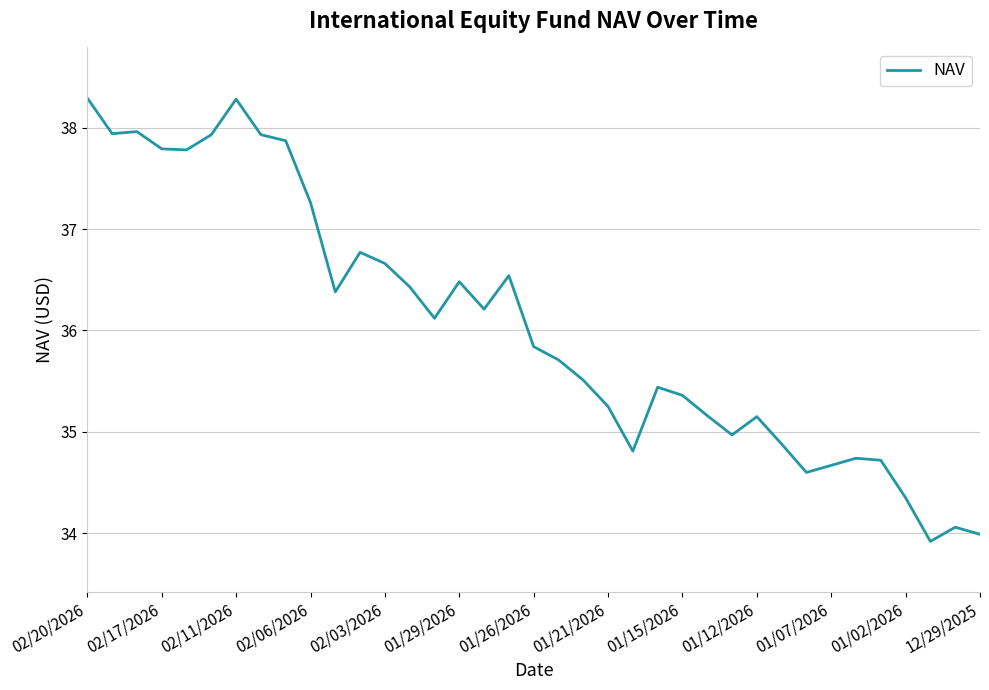

What is the difference between the maximum and minimum values?

4.4